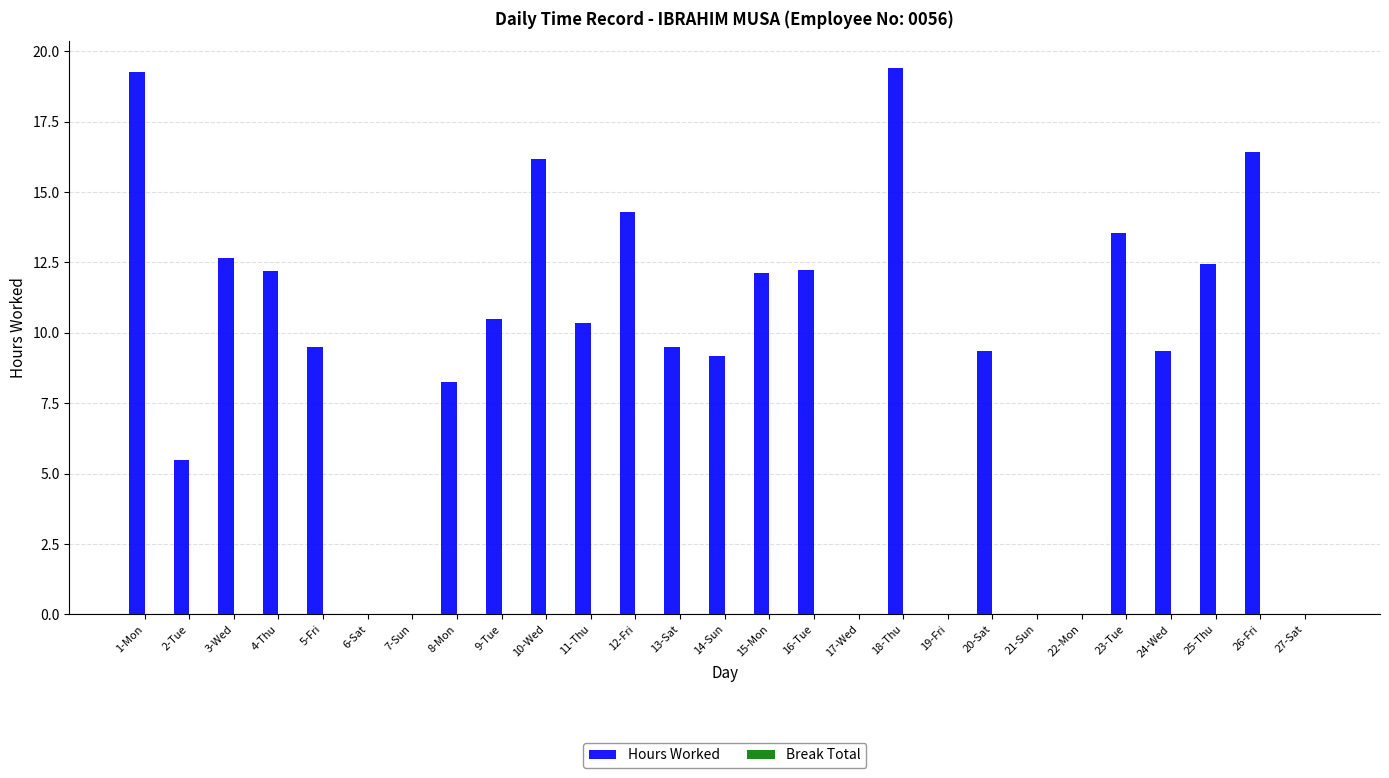

The value at 25-Thu is 12.5. True or false?

True